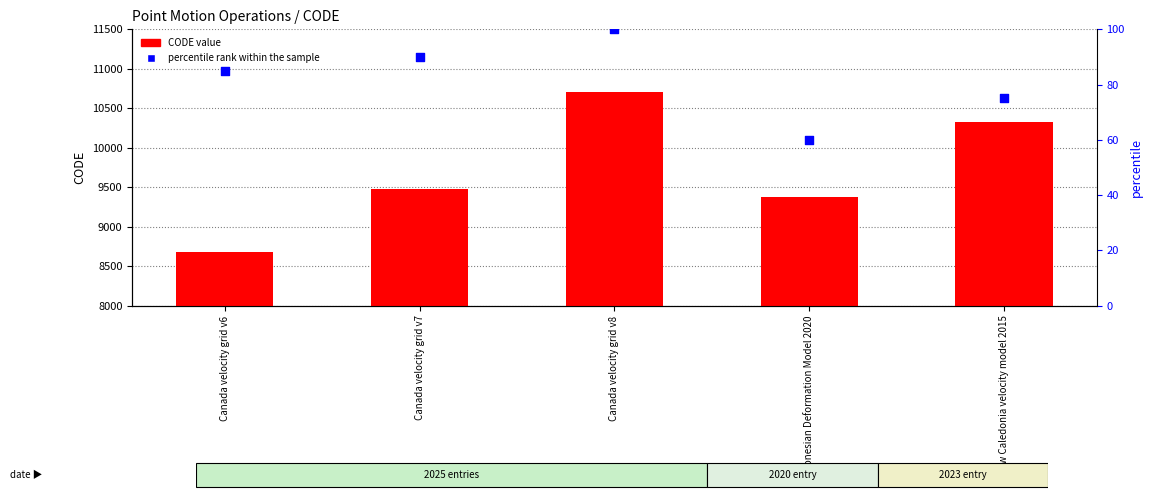

At how many categories does at least one series exceed 1032?

5